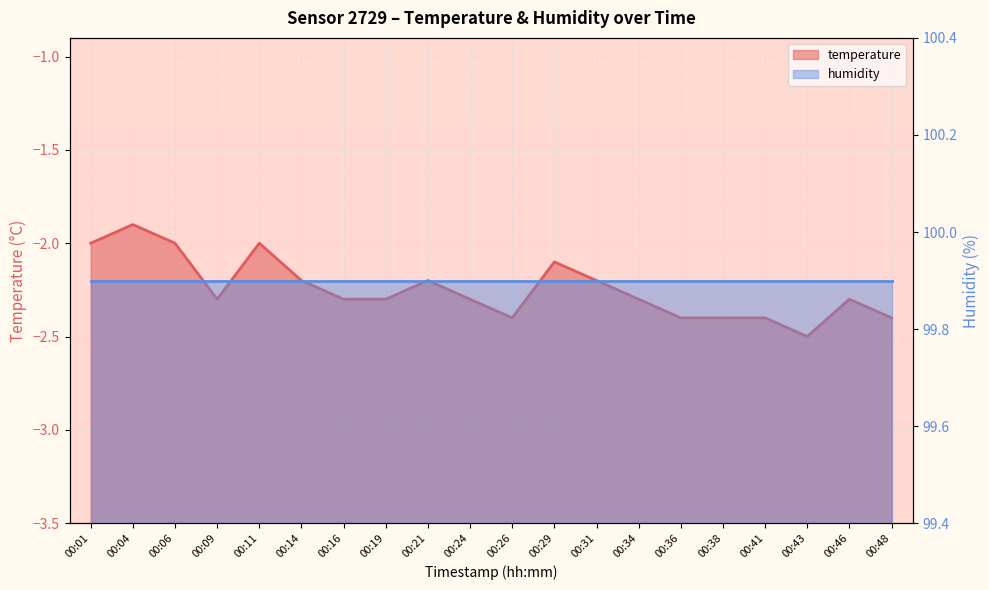

Rank the categories by value from lowest to highest.

00:43, 00:26, 00:36, 00:38, 00:41, 00:48, 00:09, 00:16, 00:19, 00:24, 00:34, 00:46, 00:14, 00:21, 00:31, 00:29, 00:01, 00:06, 00:11, 00:04